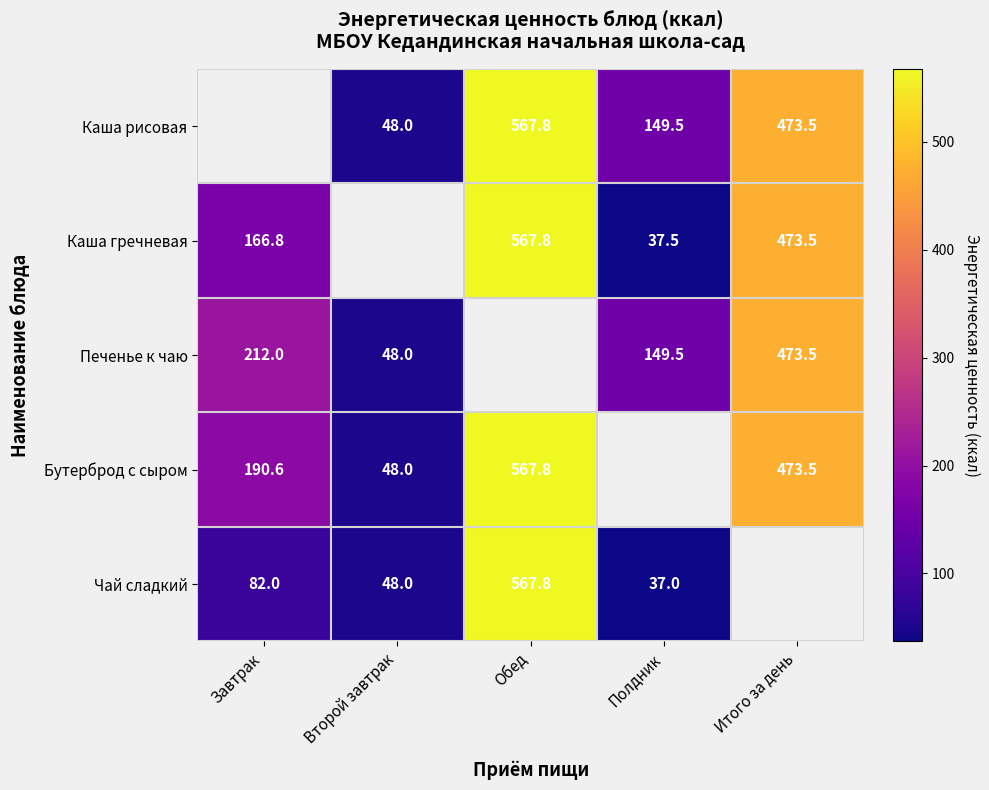

True or false: Чай сладкий has a value of 22.9 at Второй завтрак.

False